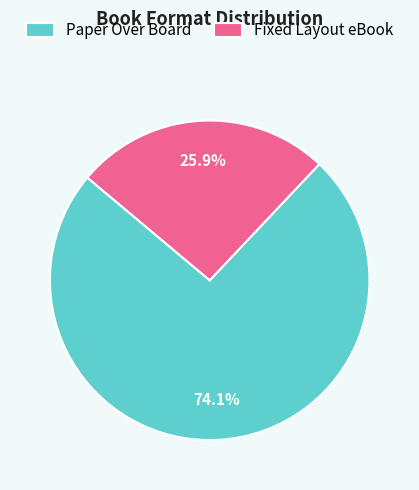

What percentage do Fixed Layout eBook and Paper Over Board together represent?

100.0%